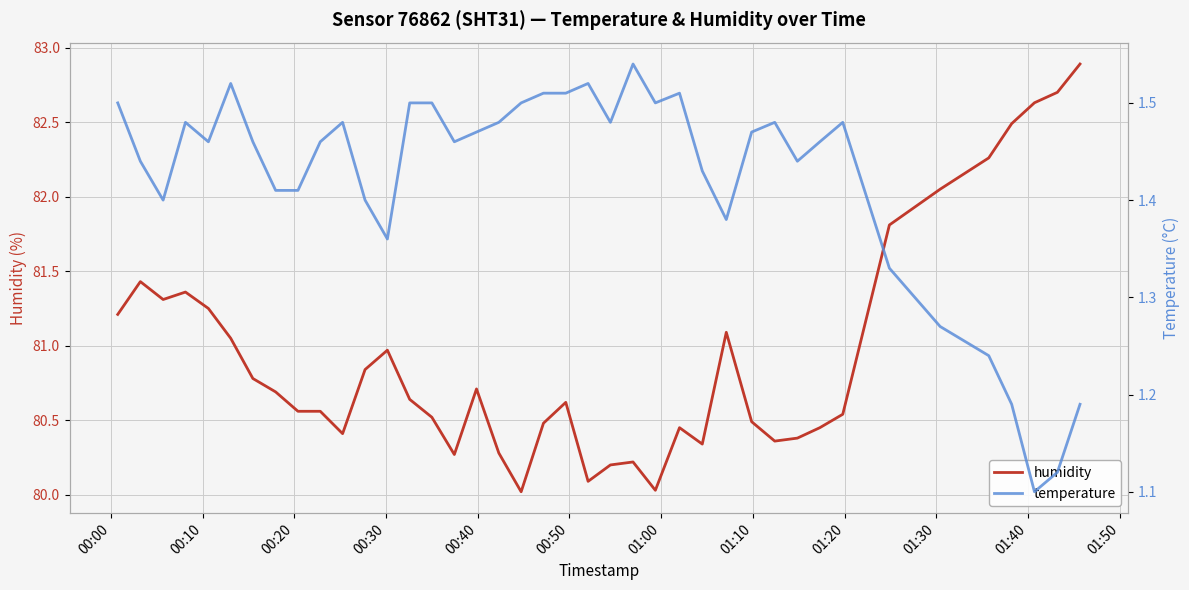

How many lines are shown in the chart?

2